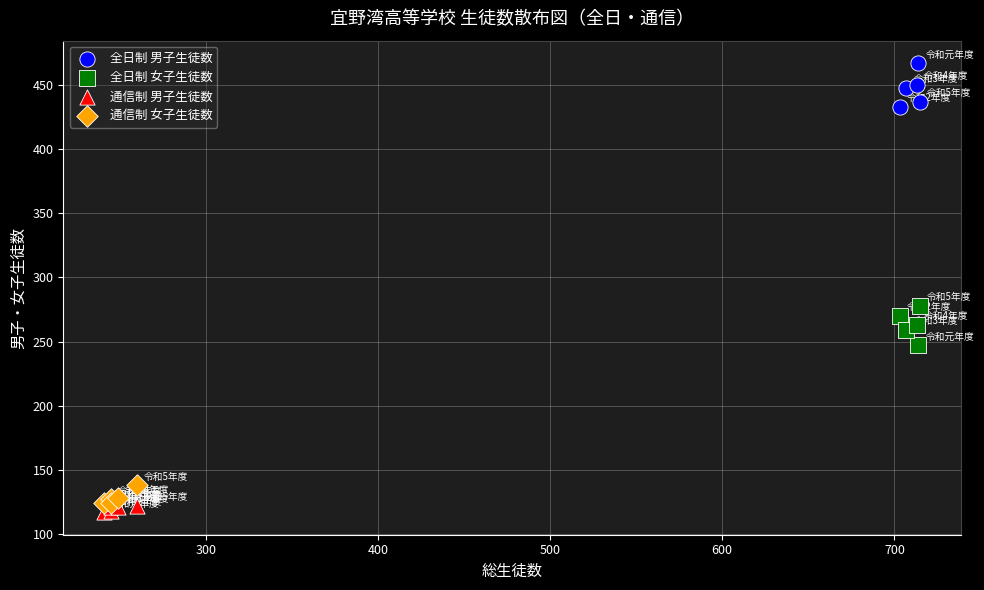

Which series contains the highest Y value?

全日制 男子生徒数